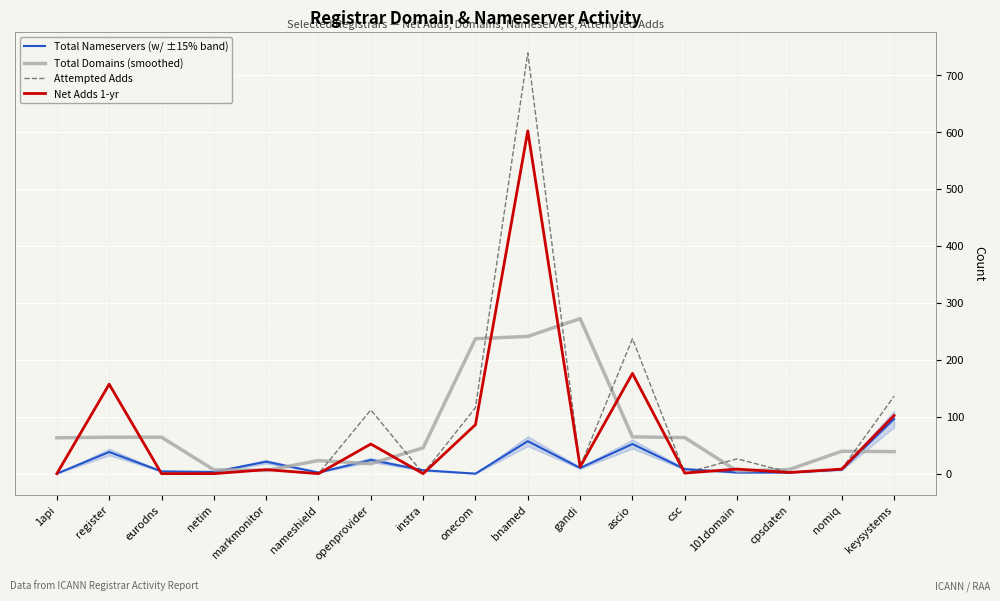

Reading left to right, extract all data points from this chart.

Total Nameservers (w/ ±15% band): 1api=0.0	register=38.0	eurodns=4.0	netim=3.0	markmonitor=21.0	nameshield=2.0	openprovider=24.0	instra=6.0	onecom=0.0	bnamed=57.0	gandi=10.0	ascio=52.0	csc=8.0	101domain=2.0	cpsdaten=2.0	nomiq=7.0	keysystems=96.0
Total Domains (smoothed): 1api=63.0	register=64.0	eurodns=64.0	netim=6.7	markmonitor=5.7	nameshield=23.0	openprovider=17.3	instra=45.3	onecom=237.0	bnamed=241.0	gandi=272.3	ascio=64.7	csc=63.3	101domain=4.7	cpsdaten=7.3	nomiq=39.3	keysystems=38.7
Attempted Adds: 1api=0.0	register=158.0	eurodns=0.0	netim=0.0	markmonitor=7.0	nameshield=0.0	openprovider=112.0	instra=0.0	onecom=116.0	bnamed=739.0	gandi=12.0	ascio=237.0	csc=1.0	101domain=26.0	cpsdaten=2.0	nomiq=8.0	keysystems=136.0
Net Adds 1-yr: 1api=0.0	register=157.0	eurodns=0.0	netim=0.0	markmonitor=7.0	nameshield=0.0	openprovider=52.0	instra=0.0	onecom=86.0	bnamed=602.0	gandi=12.0	ascio=176.0	csc=1.0	101domain=8.0	cpsdaten=2.0	nomiq=8.0	keysystems=102.0